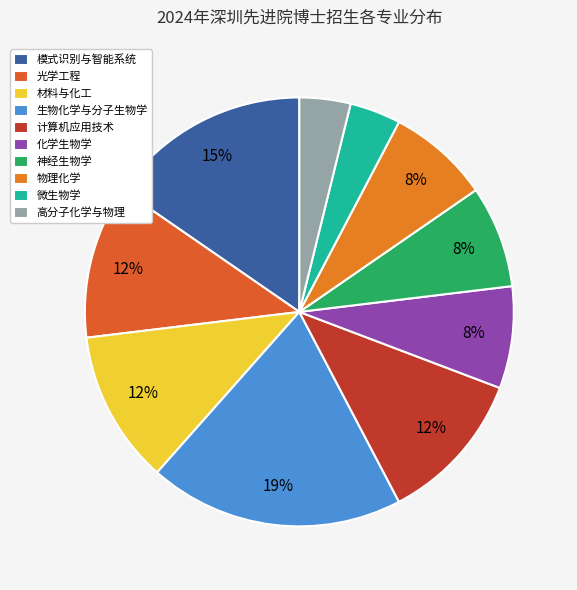

What is the largest slice in the pie chart?

生物化学与分子生物学